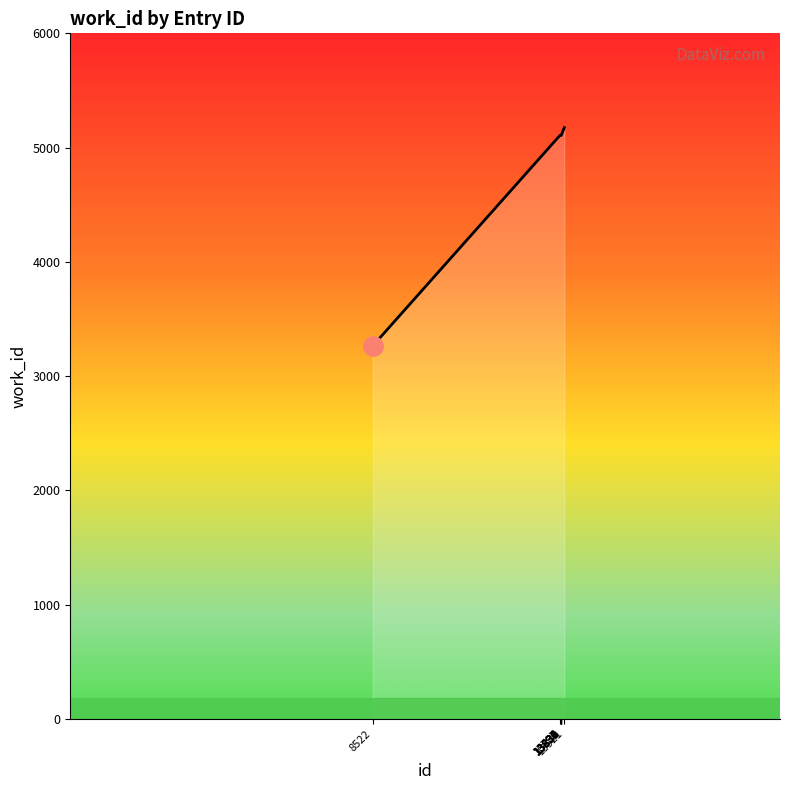

The value at 8522 is 5169. True or false?

False